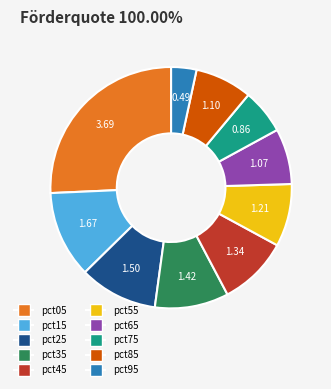

Do pct85 and pct15 together represent more than half of the pie?

No